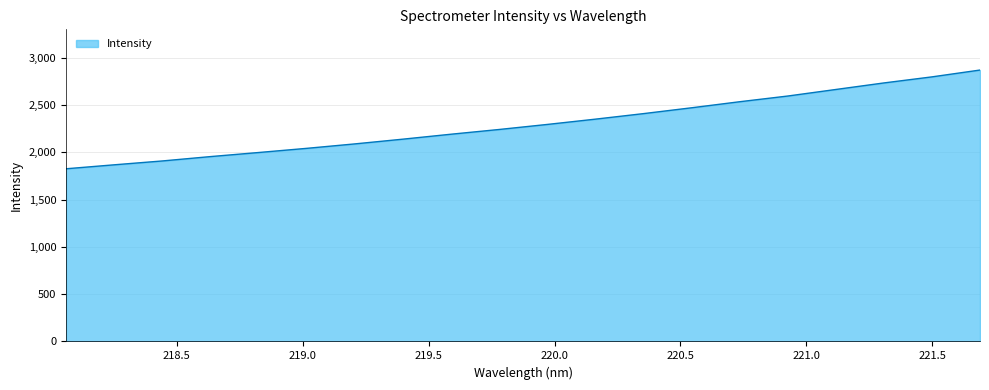

Count the number of categories in the chart.

20